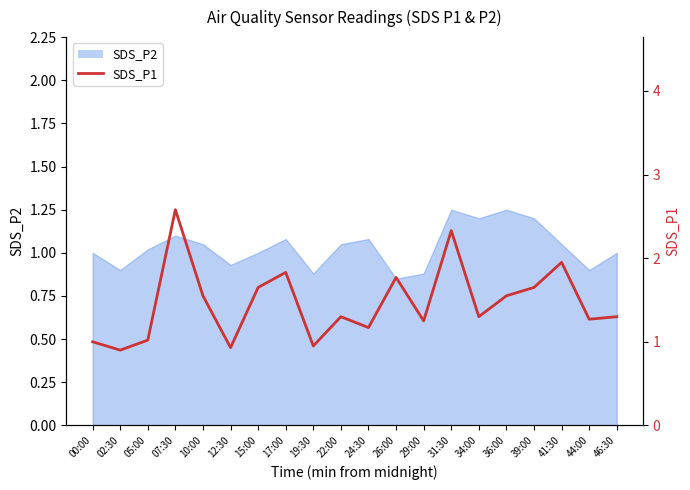

What position from the right is 15:00?

14